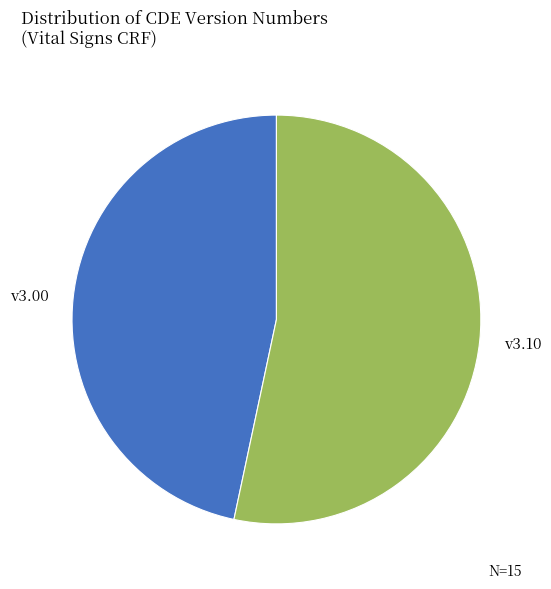

What is the smallest slice in the pie chart?

v3.00